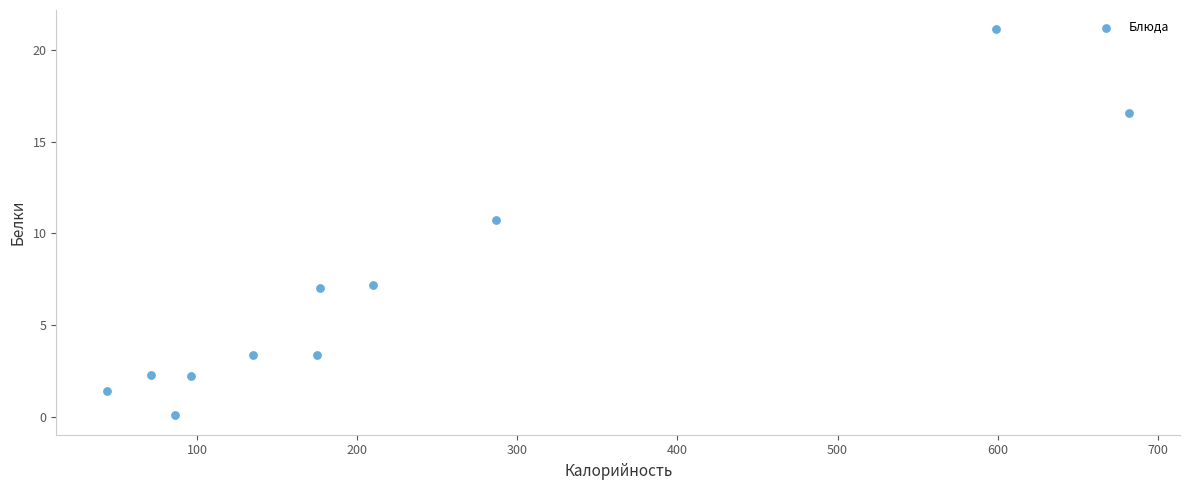

What Y value in the scatter plot is closest to 10?

10.7